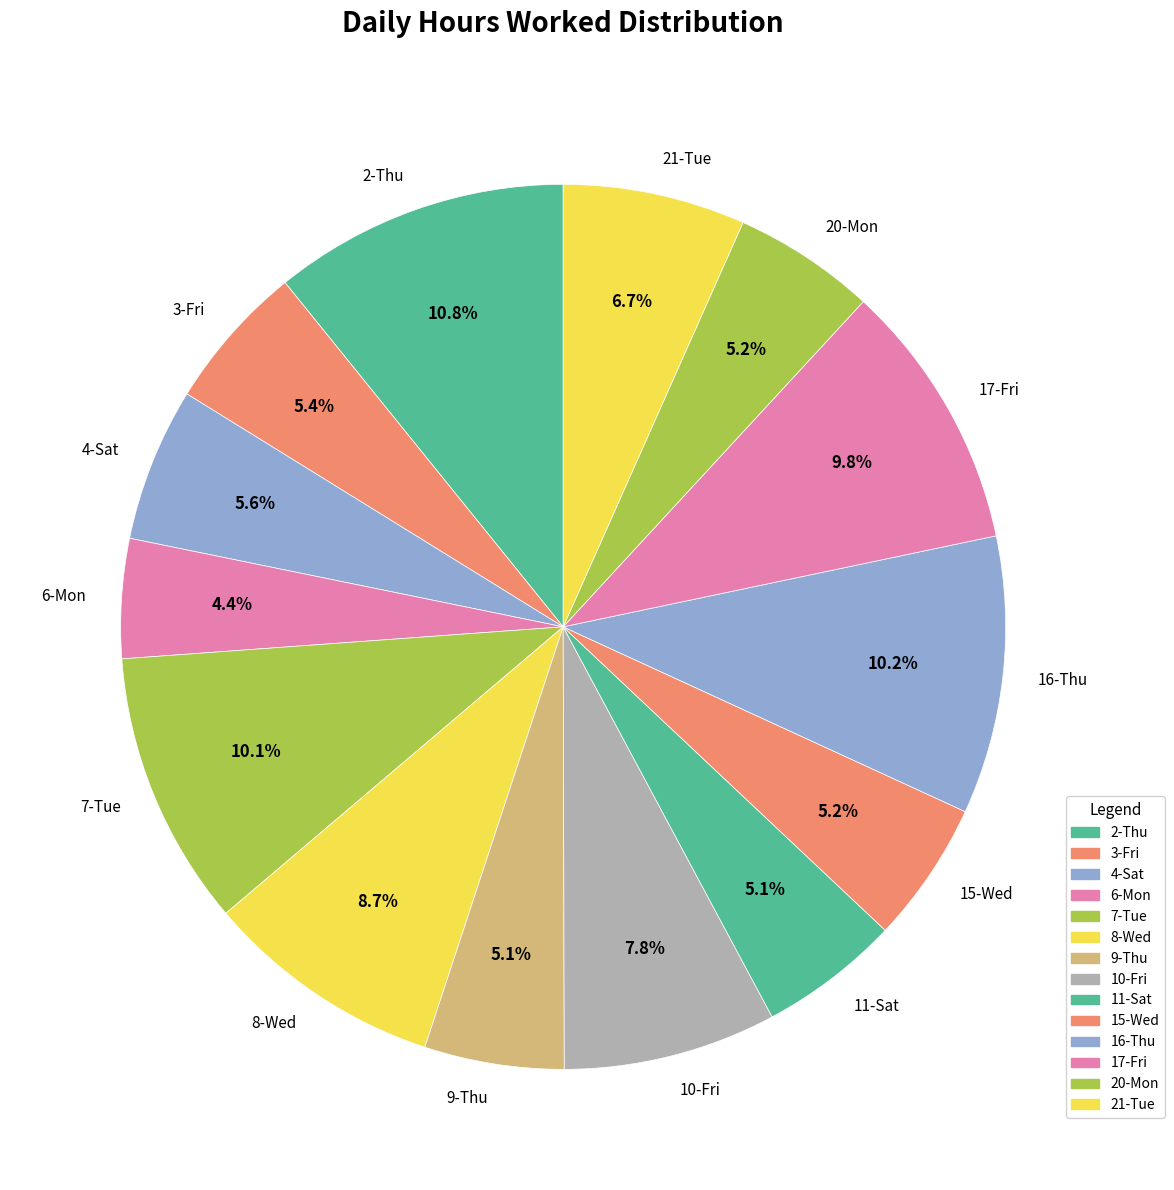

What is the smallest slice in the pie chart?

6-Mon